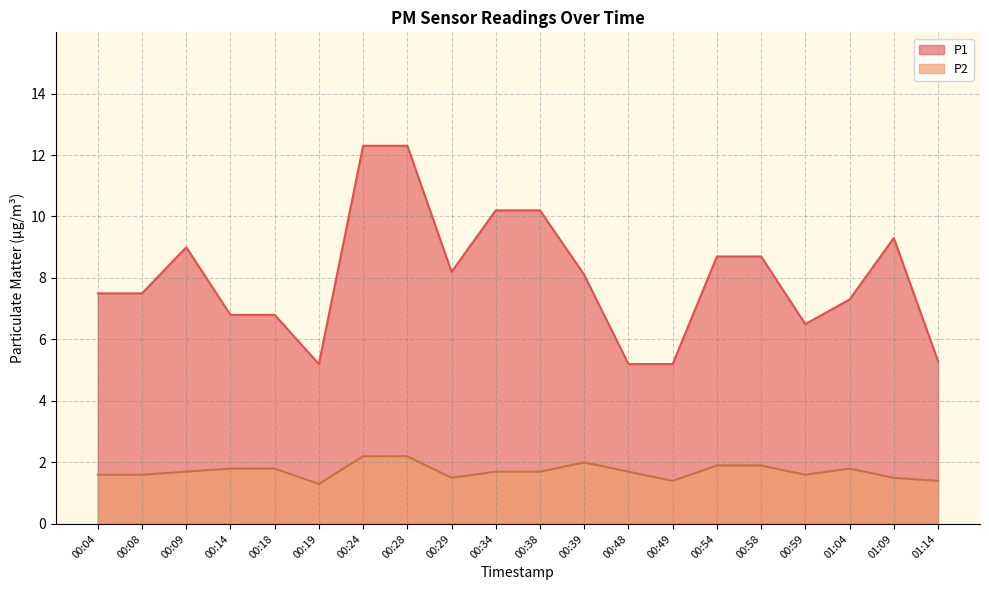

Which category has the lowest value in the P1 series?

00:19